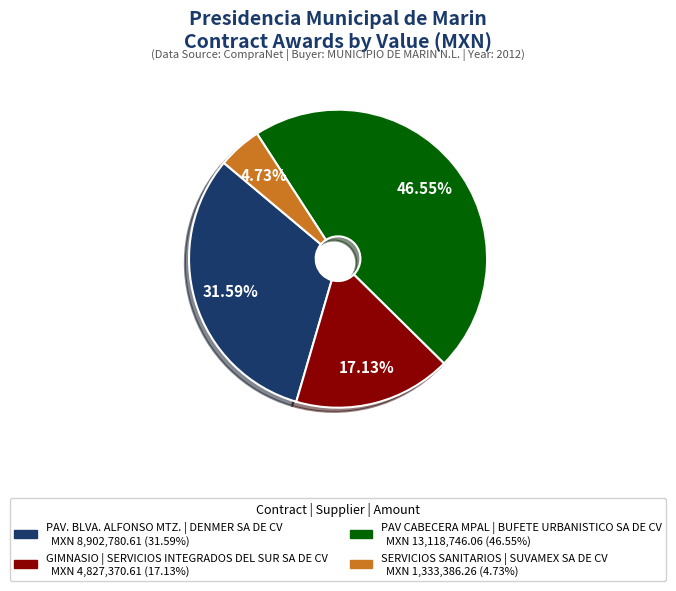

Is there a majority slice in this chart?

No